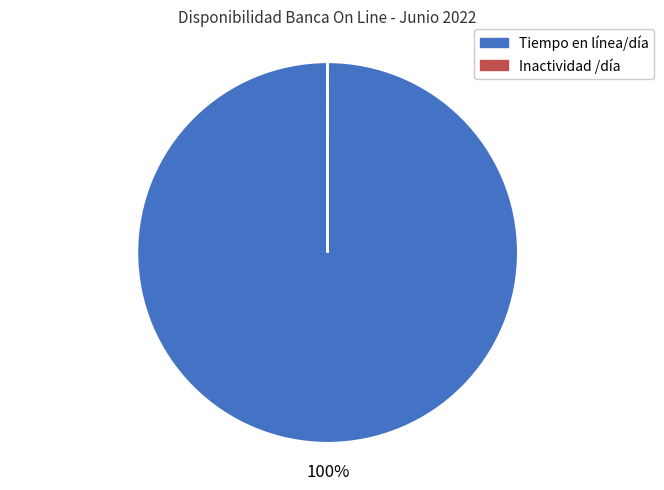

Which category has the biggest portion of the pie?

Tiempo en línea/día